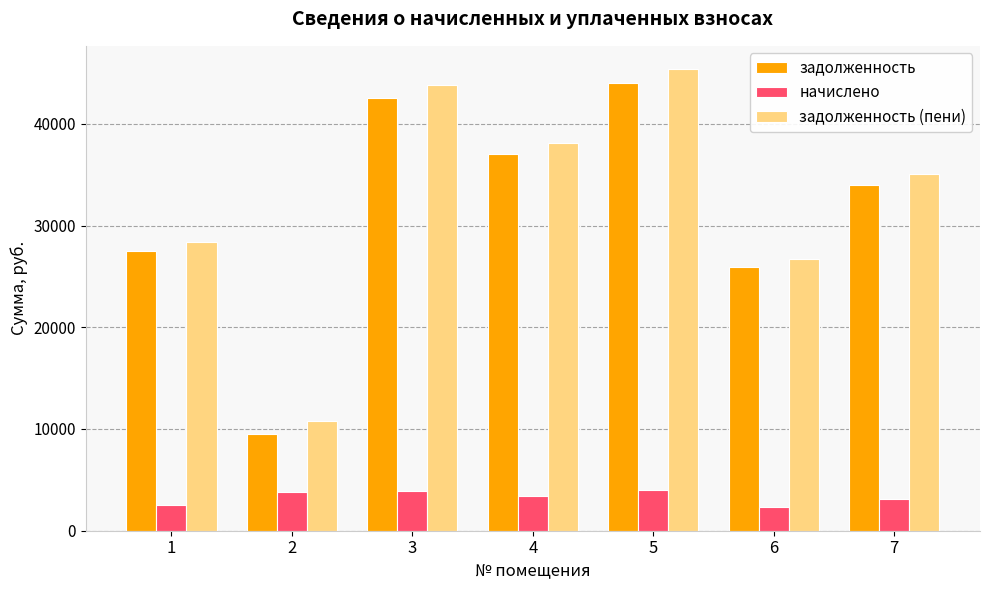

What is the maximum value shown in the chart?

45396.7